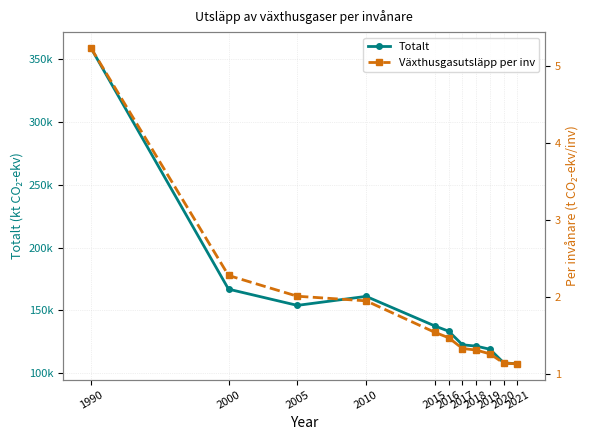

What is the maximum value for Totalt?

358968.0